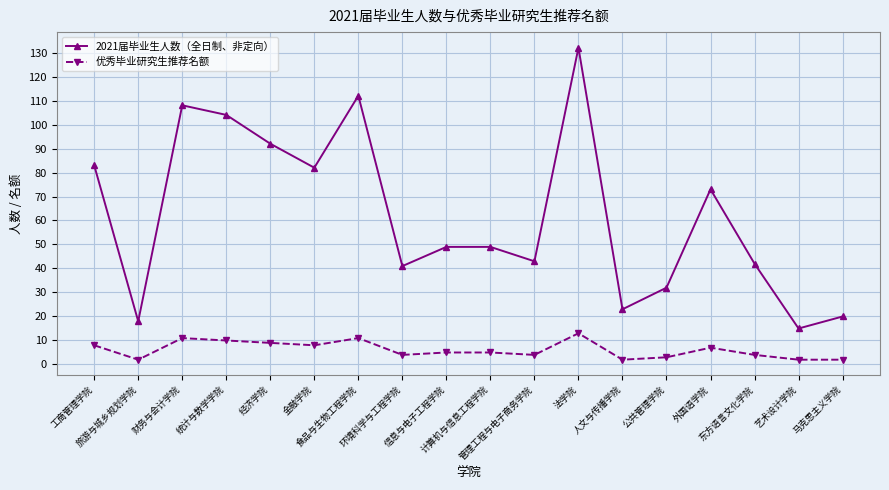

What is the sum of the 优秀毕业研究生推荐名额 values at 艺术设计学院 and 管理工程与电子商务学院?

6